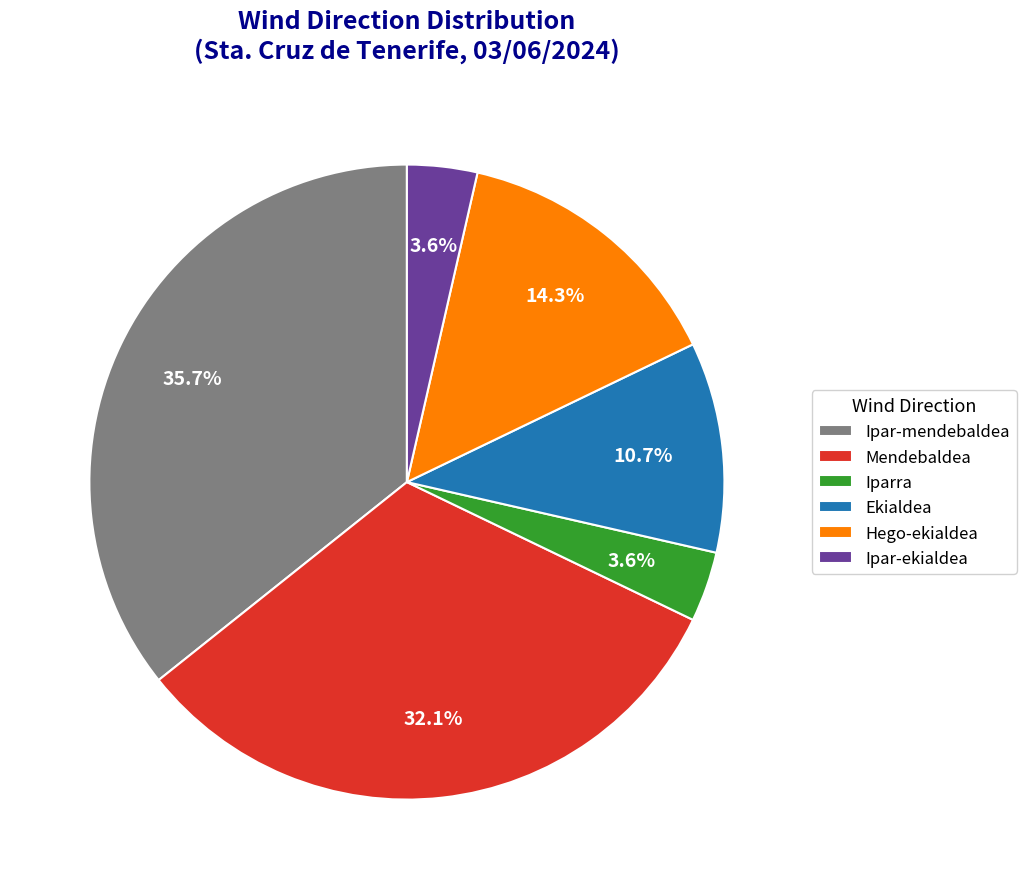

To the nearest percent, what portion does Ipar-ekialdea represent?

4%